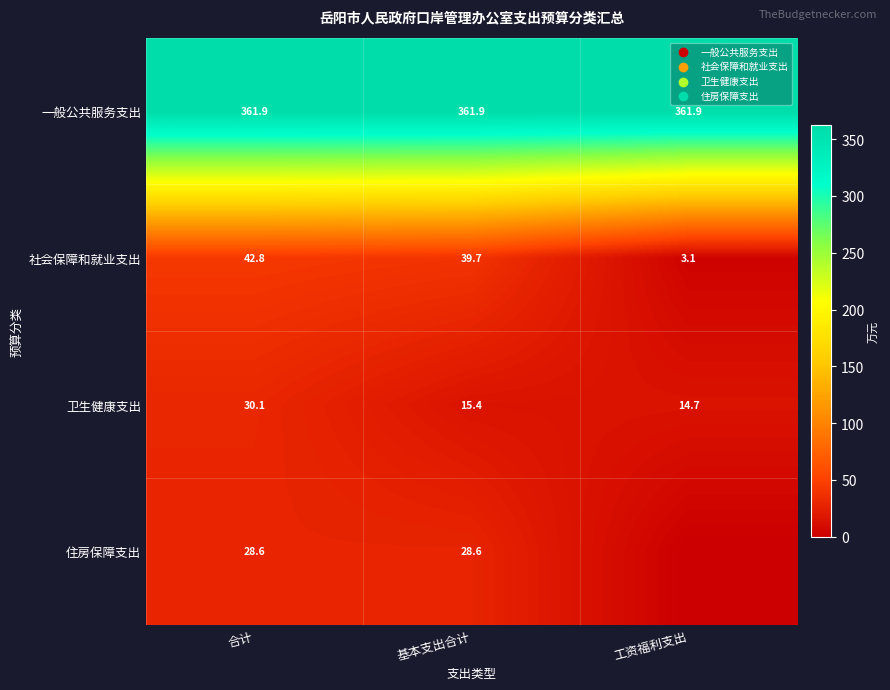

What is the difference between the highest and lowest values at 合计?

333.3